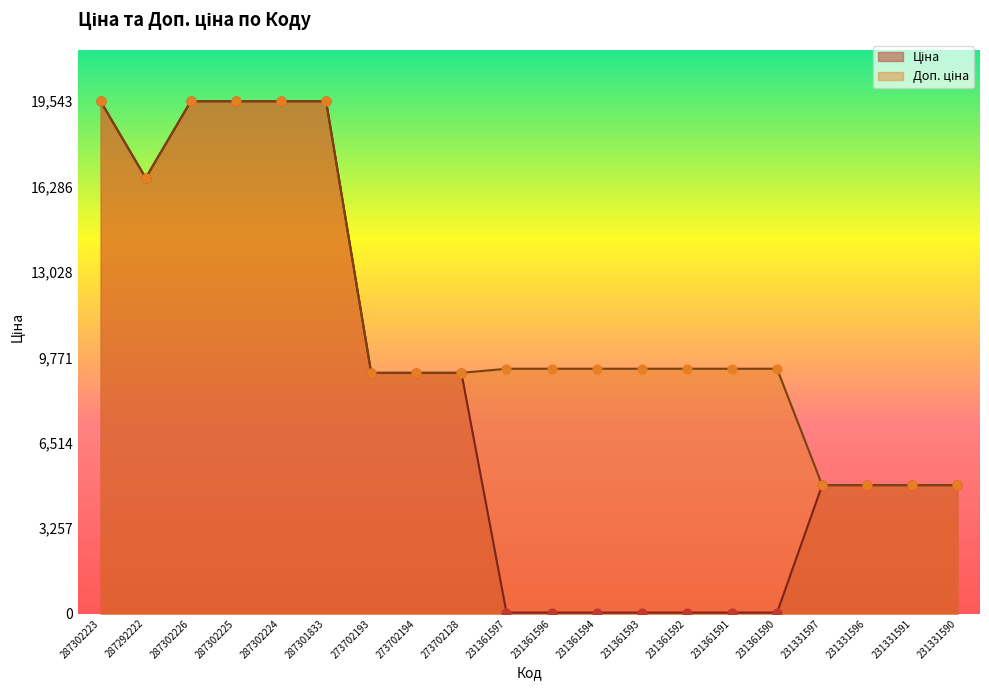

Which series reaches the maximum Y coordinate?

Ціна